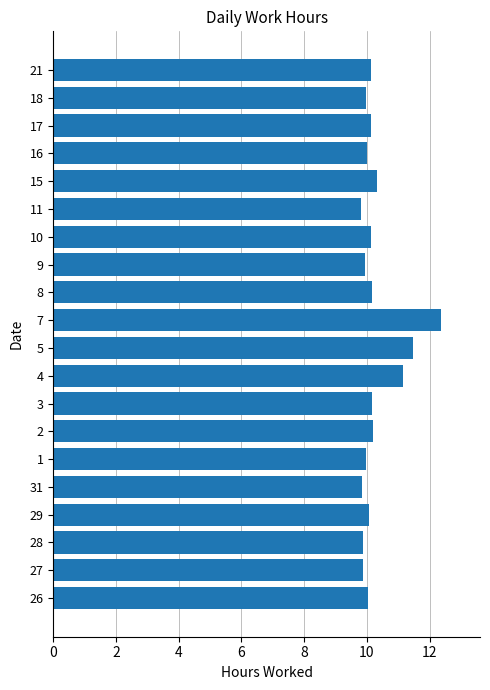

How many categories are shown in the chart?

20